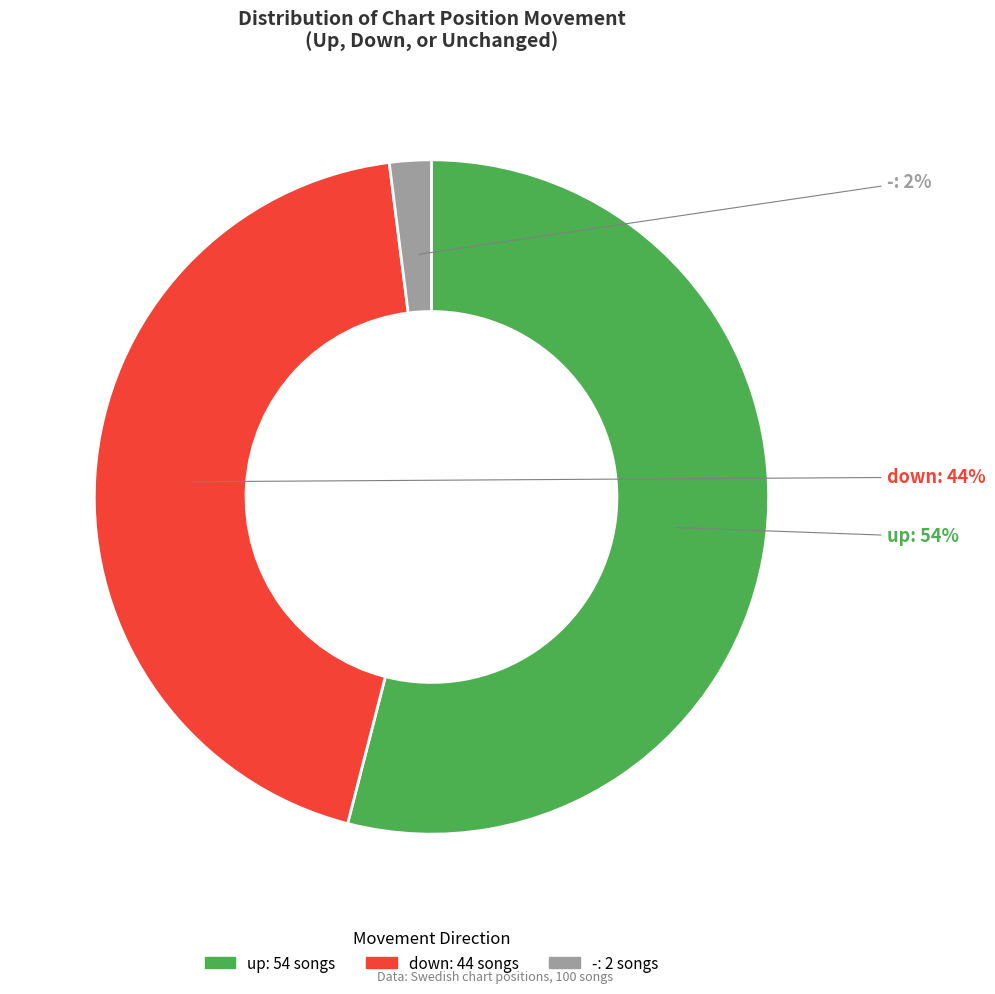

Rank the categories by value from highest to lowest.

up, down, -